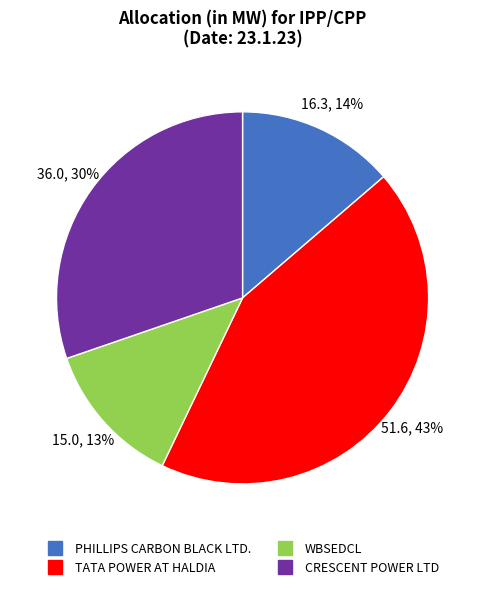

What is the ratio of the value at PHILLIPS CARBON BLACK LTD. to the value at CRESCENT POWER LTD?

0.5